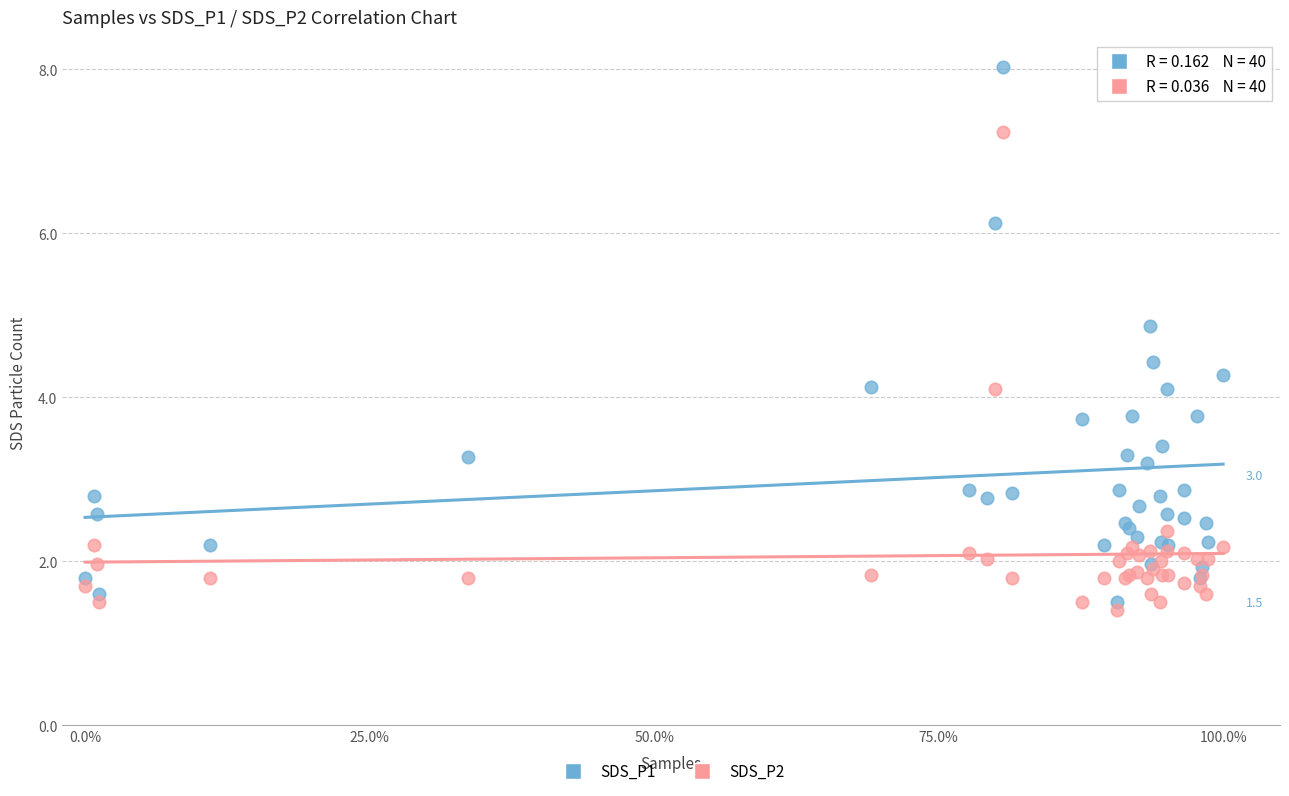

What is the X range (max minus min) for the scatter plot?

1.0